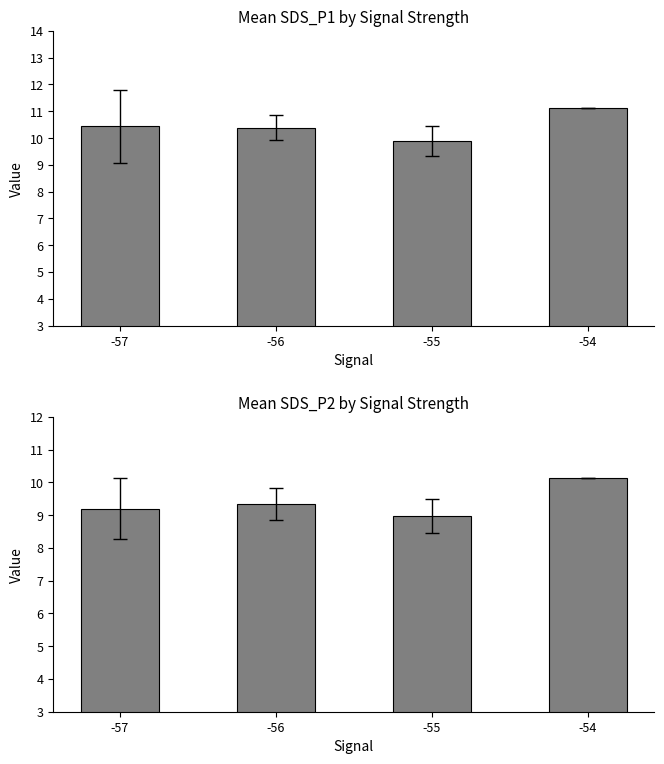

What is the value of the SDS_P1 bar at the 1st from the left?

10.4